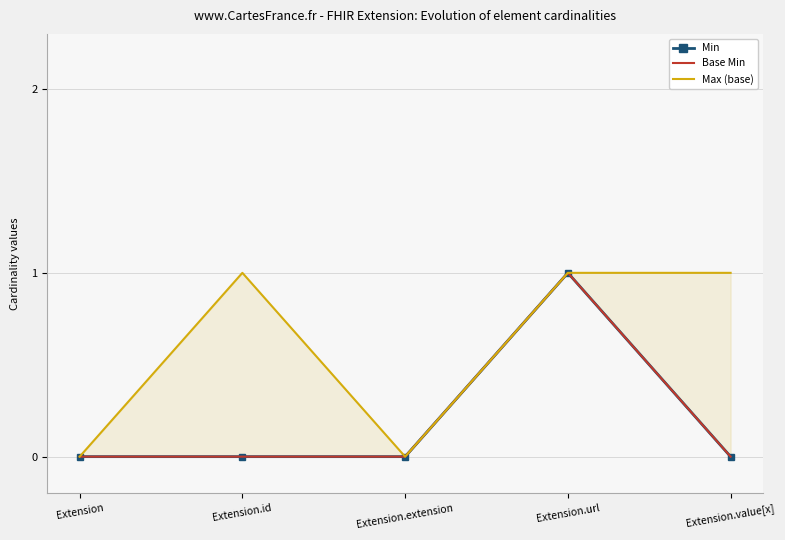

Which series has the largest total across all categories?

Max (base)